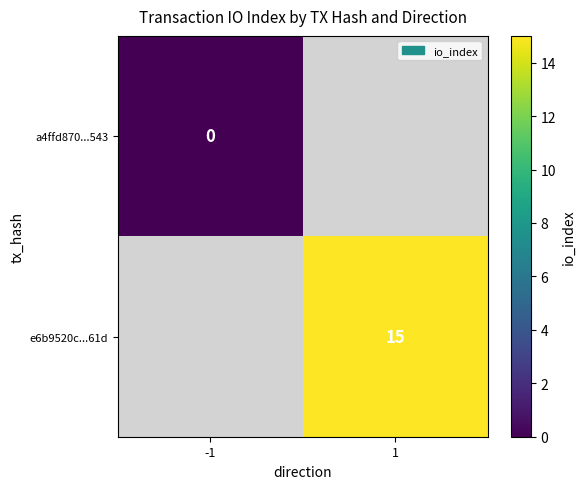

Is it true that e6b9520c...61d equals 22 at 1?

False